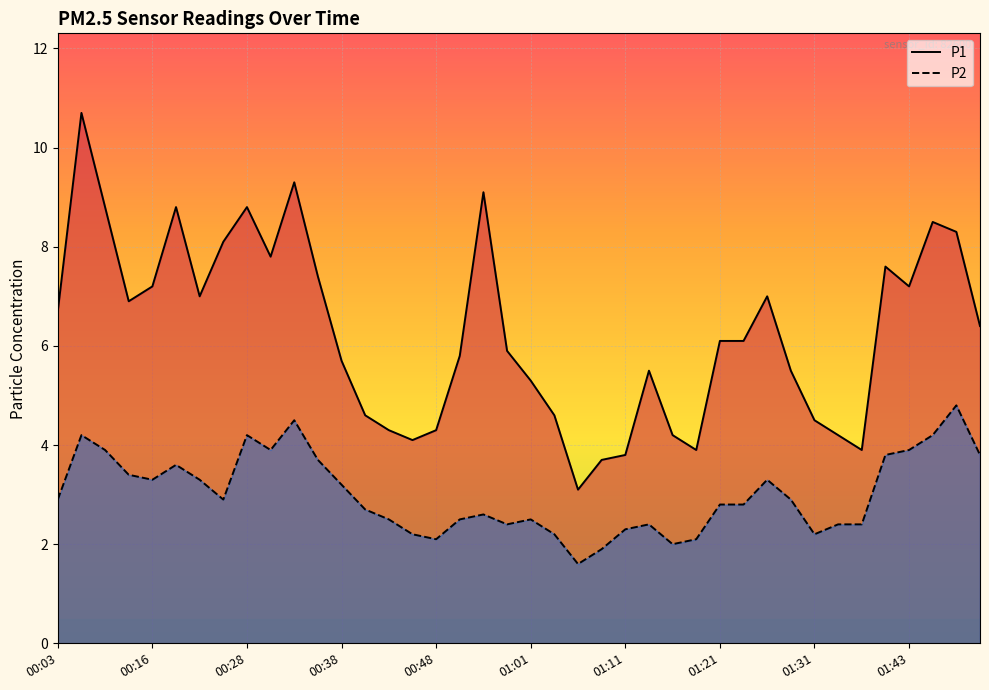

Reading right to left, list all the values displayed in this chart.

P1: 6.4	8.3	8.5	7.2	7.6	3.9	4.2	4.5	5.5	7.0	6.1	6.1	3.9	4.2	5.5	3.8	3.7	3.1	4.6	5.3	5.9	9.1	5.8	4.3	4.1	4.3	4.6	5.7	7.4	9.3	7.8	8.8	8.1	7.0	8.8	7.2	6.9	8.8	10.7	6.7
P2: 3.8	4.8	4.2	3.9	3.8	2.4	2.4	2.2	2.9	3.3	2.8	2.8	2.1	2.0	2.4	2.3	1.9	1.6	2.2	2.5	2.4	2.6	2.5	2.1	2.2	2.5	2.7	3.2	3.7	4.5	3.9	4.2	2.9	3.3	3.6	3.3	3.4	3.9	4.2	2.9